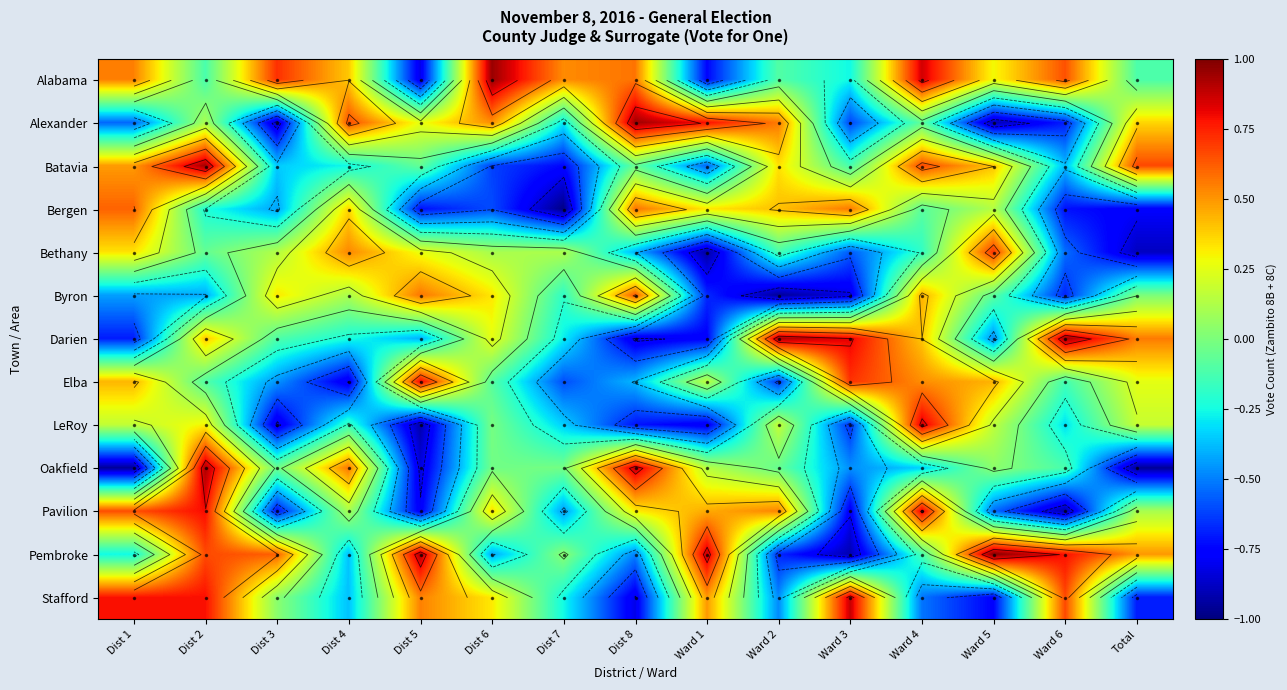

What is the difference between the maximum and minimum values in the Batavia series?

1.7